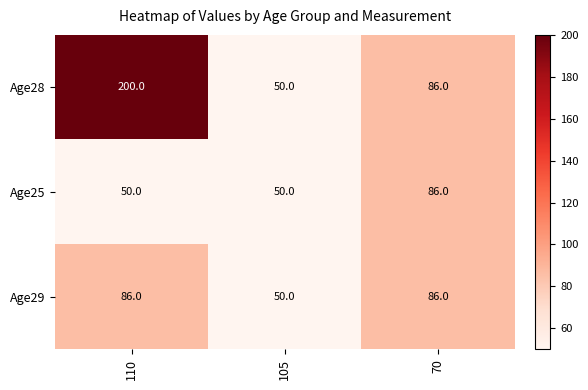

Is it true that Age29 equals 33 at 105?

False